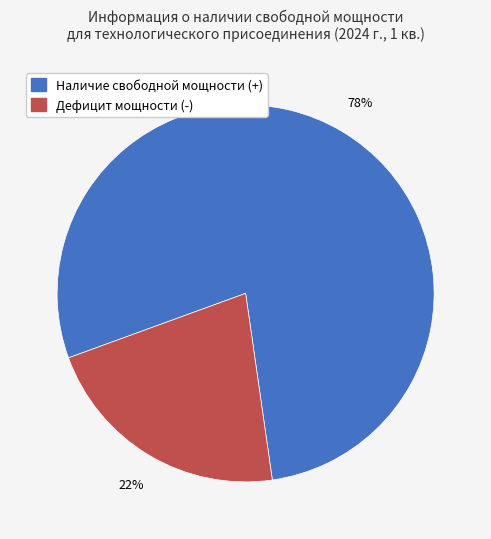

Between Наличие свободной мощности (+) and Дефицит мощности (-), which is larger?

Наличие свободной мощности (+)